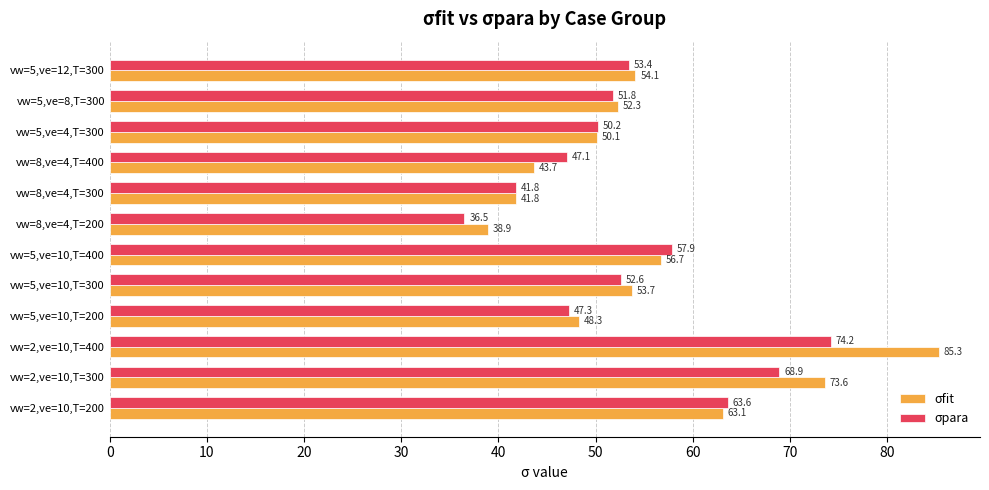

How many categories are shown in the chart?

12